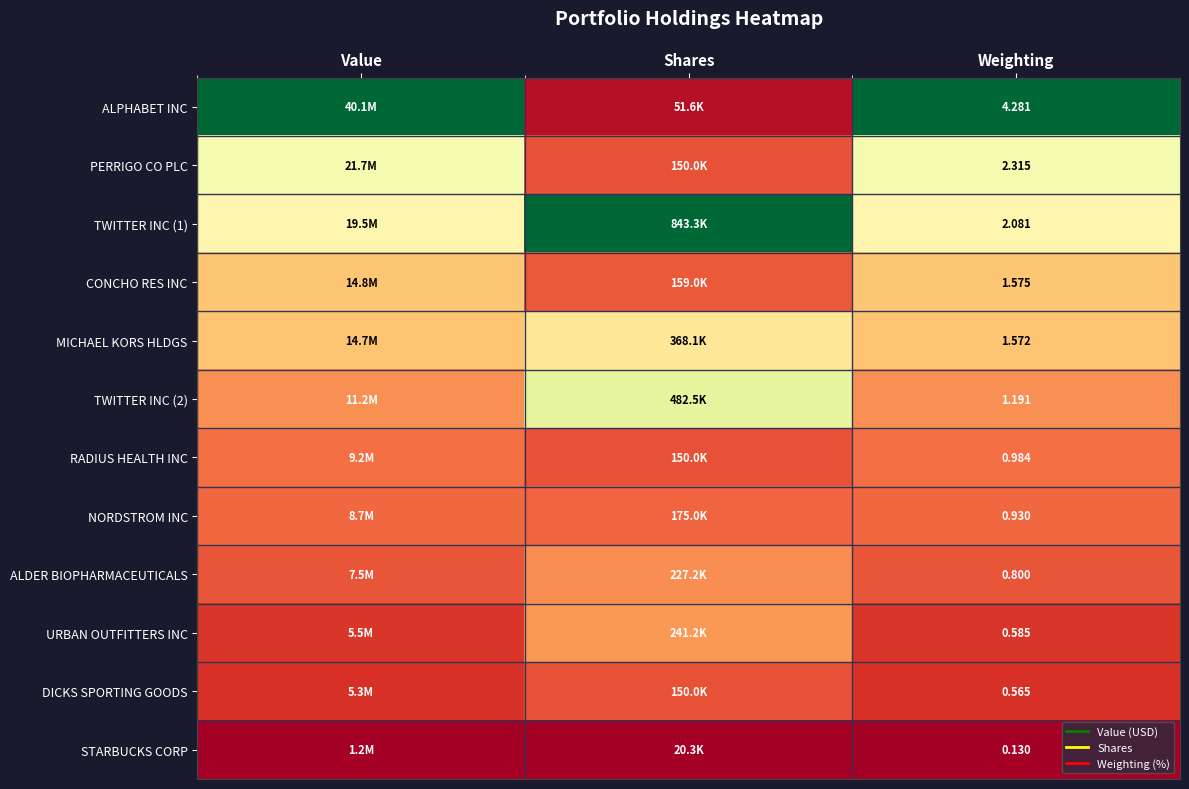

How many categories are shown in the chart?

3